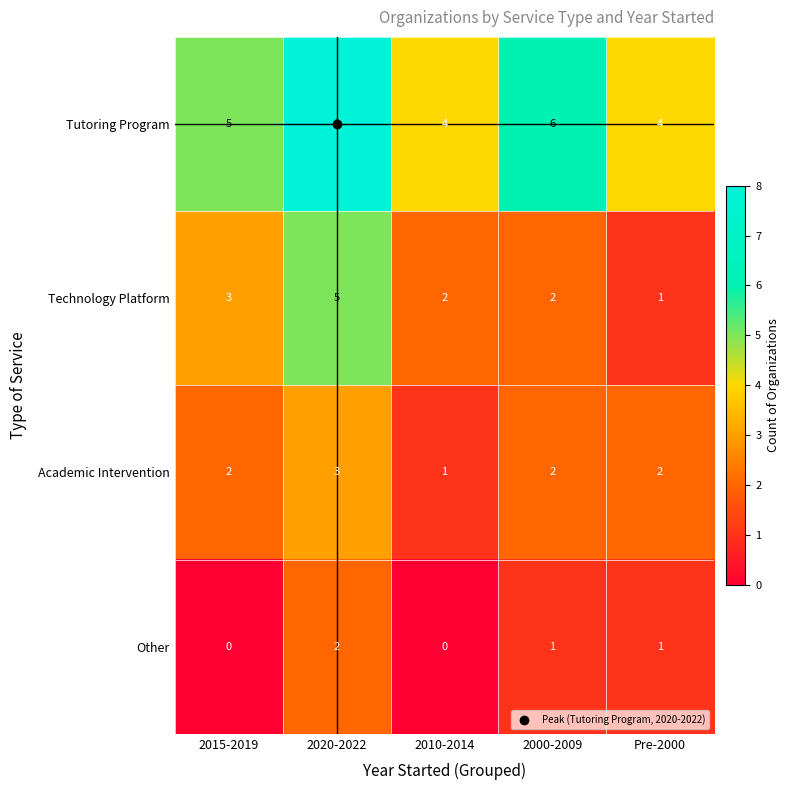

Count the Academic Intervention values in the range 2 to 3.

4